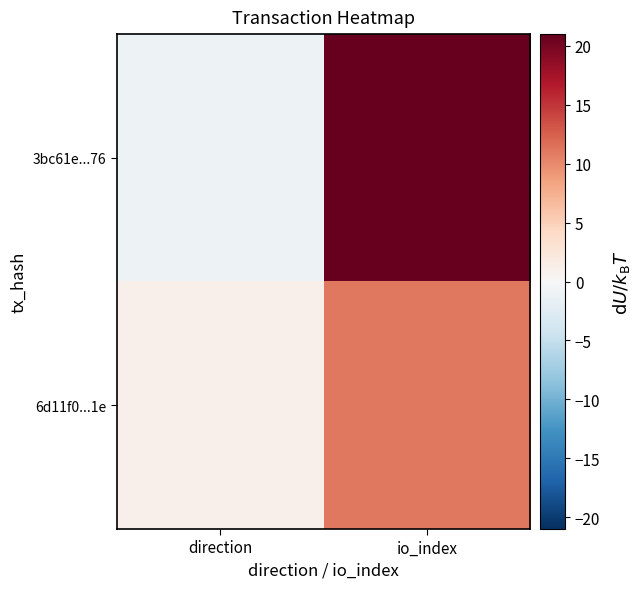

What is the greatest value displayed?

21